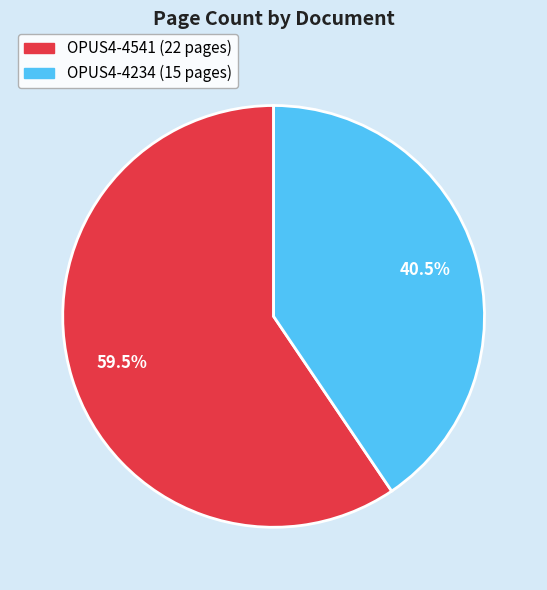

Do OPUS4-4541 and OPUS4-4234 together represent more than half of the pie?

Yes